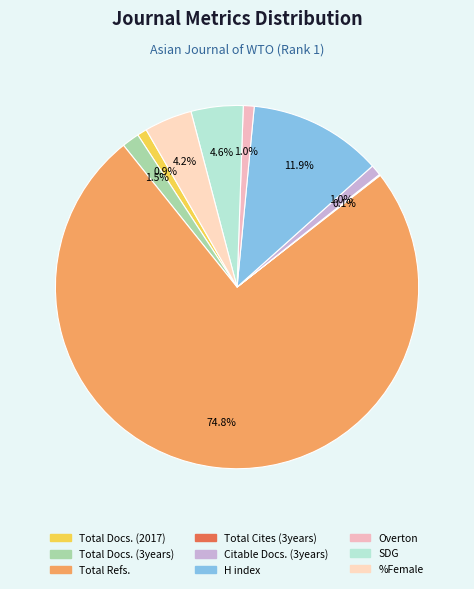

How many slices are in this pie chart?

9